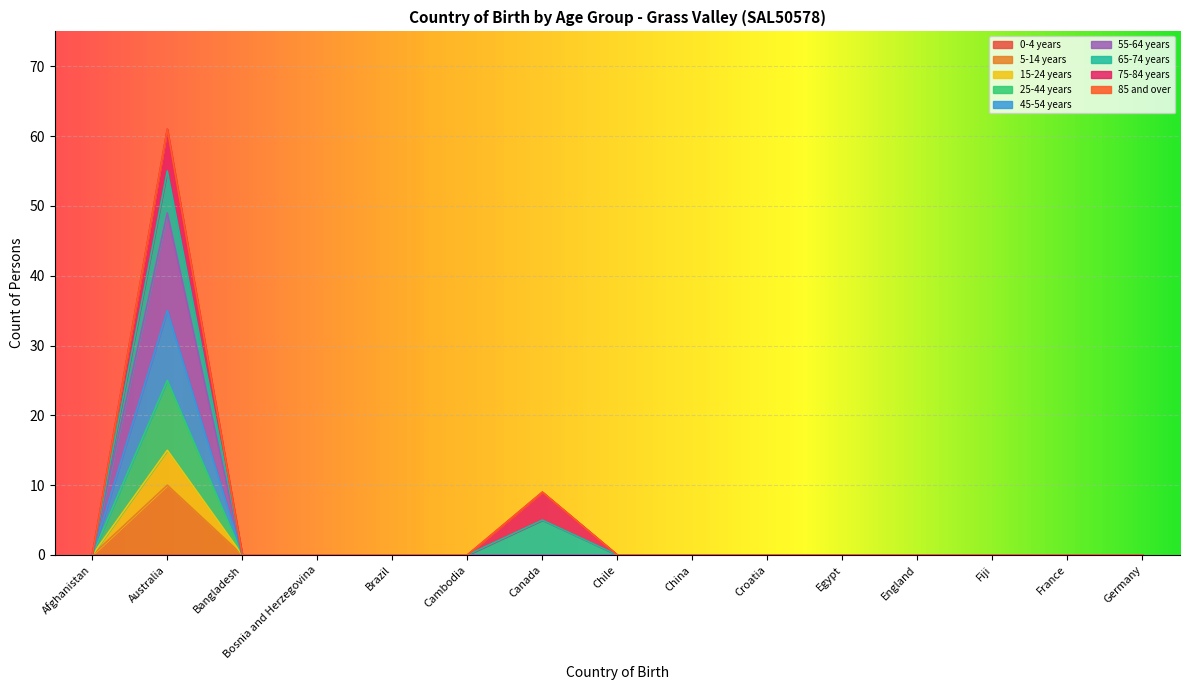

True or false: 45-54 years and 5-14 years cross at least once.

False